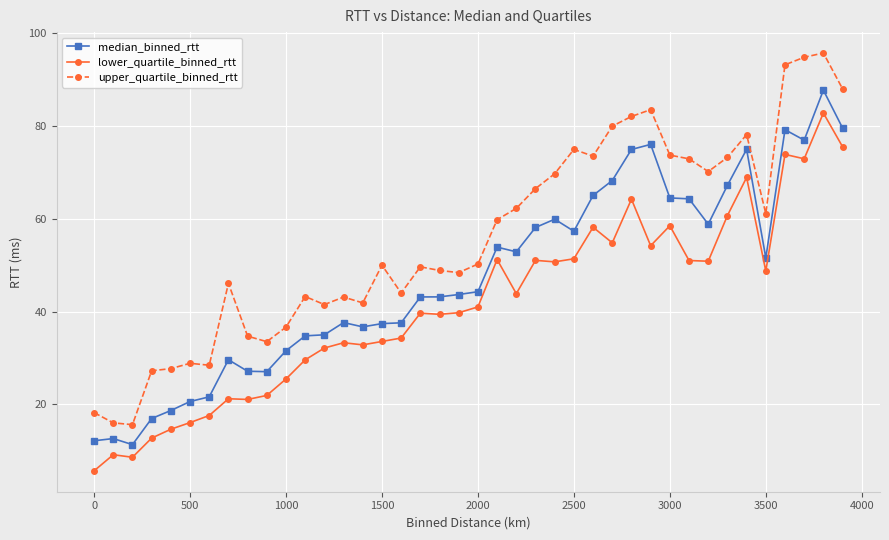

Which series has the largest range (max minus min)?

upper_quartile_binned_rtt